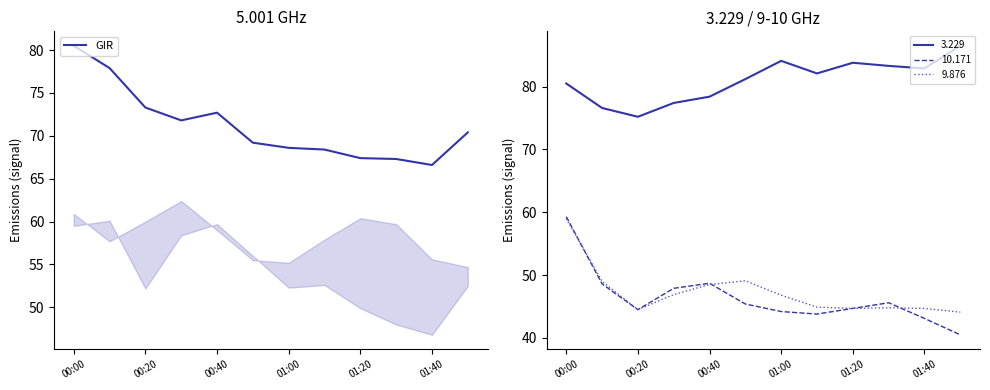

The value of GIR at 00:20 is 44.9. True or false?

False